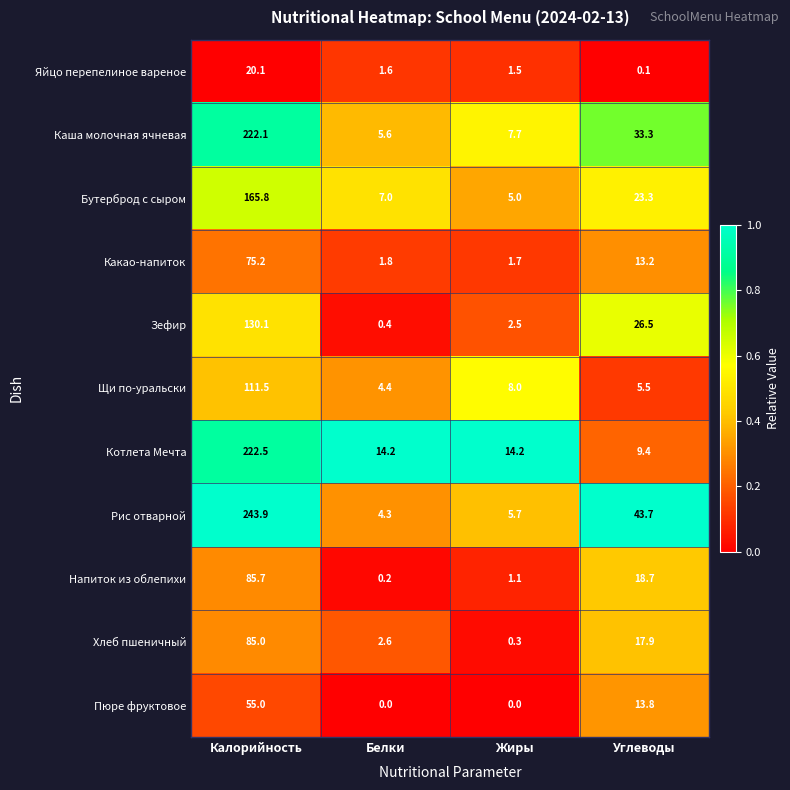

At which label does Яйцо перепелиное вареное reach its minimum?

Углеводы